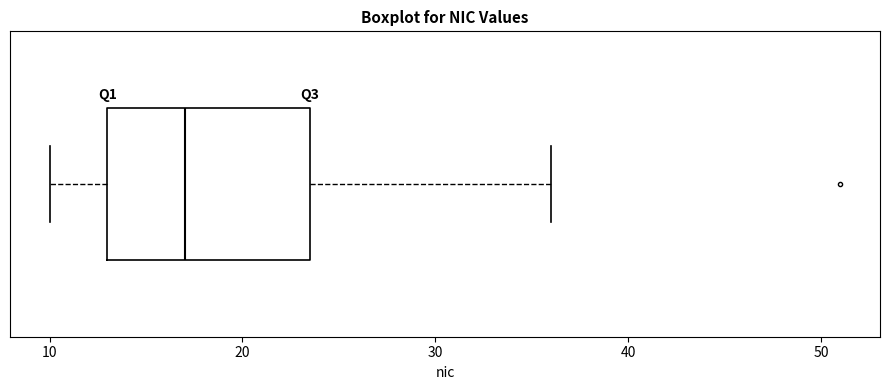

Transcribe this box plot: give where the median line is, the range the box spans, and where the two whiskers end, as read against the x-axis. The values are not printed on the chart, so give them approximately, as read against the axis.

median 17, box 13 to 24, whiskers 10 to 36